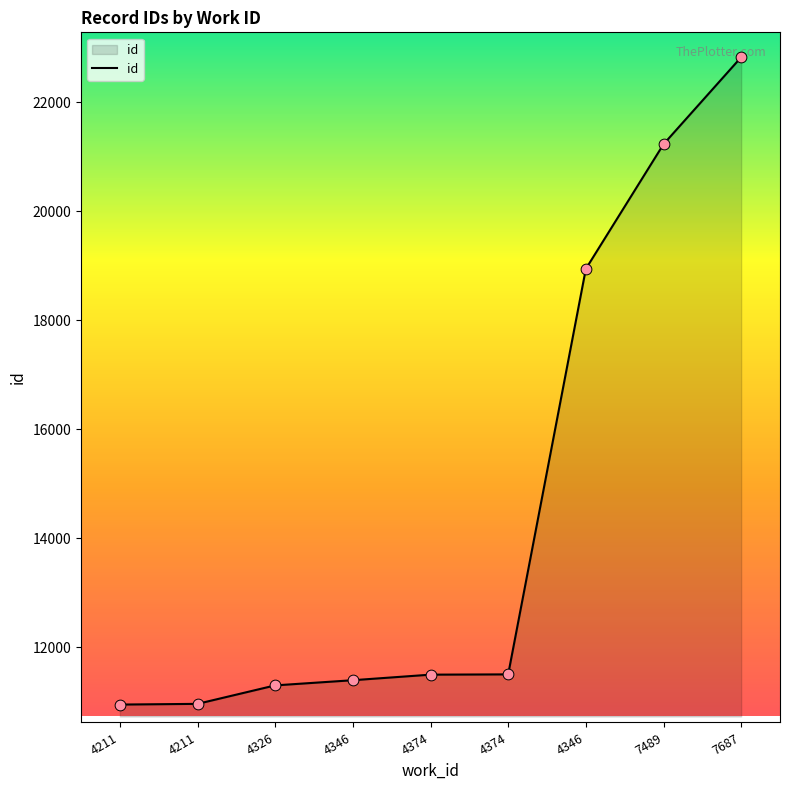

What is the change in value from 4346 to 4346?

+7549